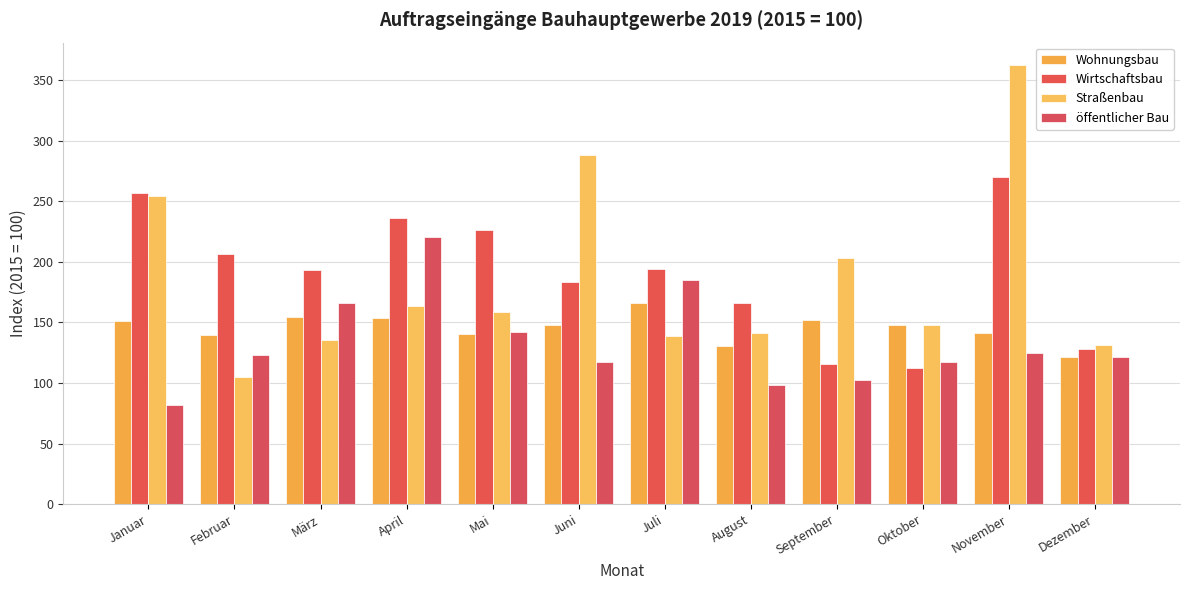

Is it true that Straßenbau equals 138.6 at Juli?

True